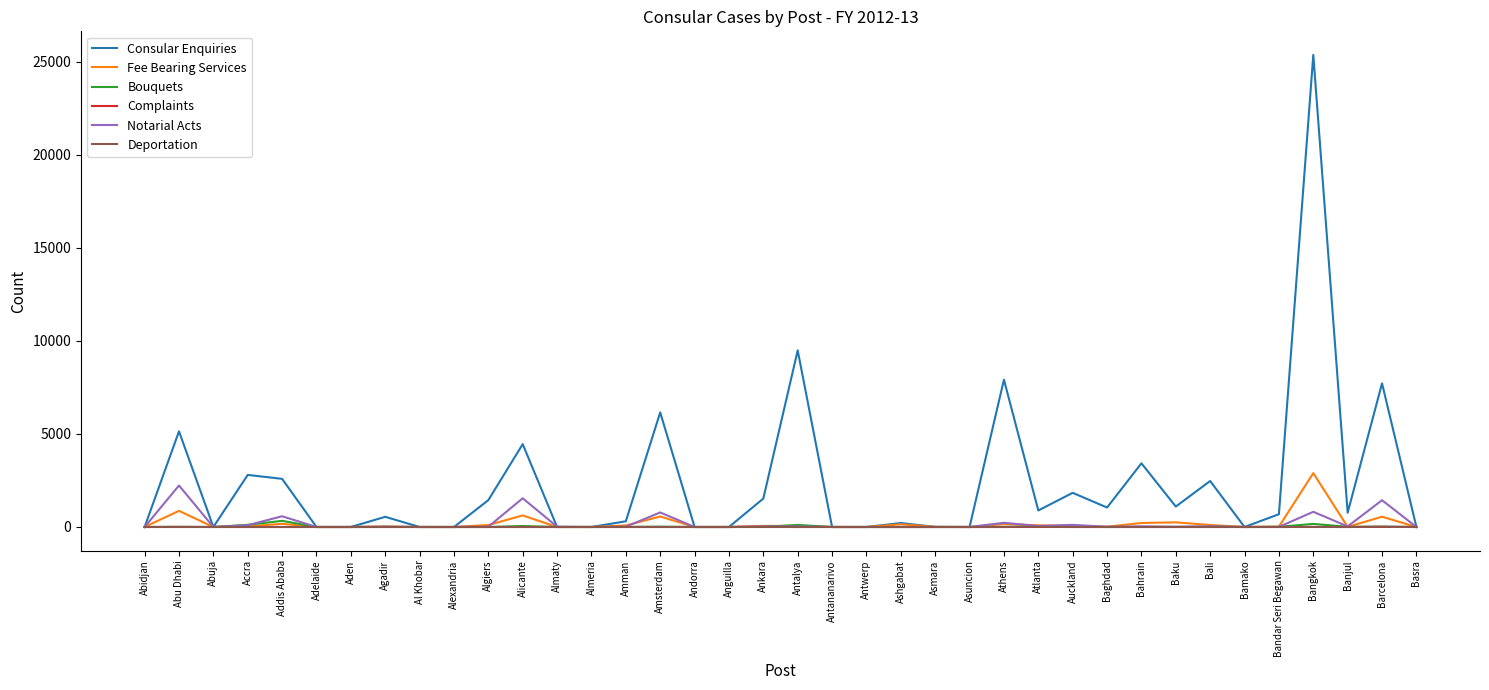

What is the difference between the maximum and second lowest values in the Fee Bearing Services series?

2894